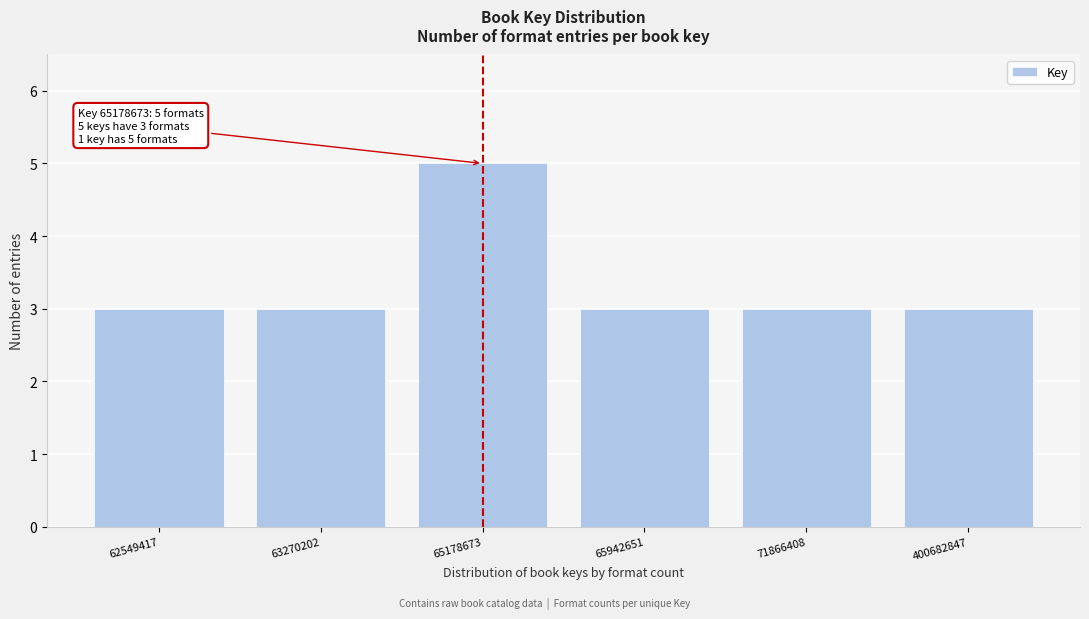

Reading left to right, transcribe all the data shown in this chart.

62549417=3	63270202=3	65178673=5	65942651=3	71866408=3	400682847=3